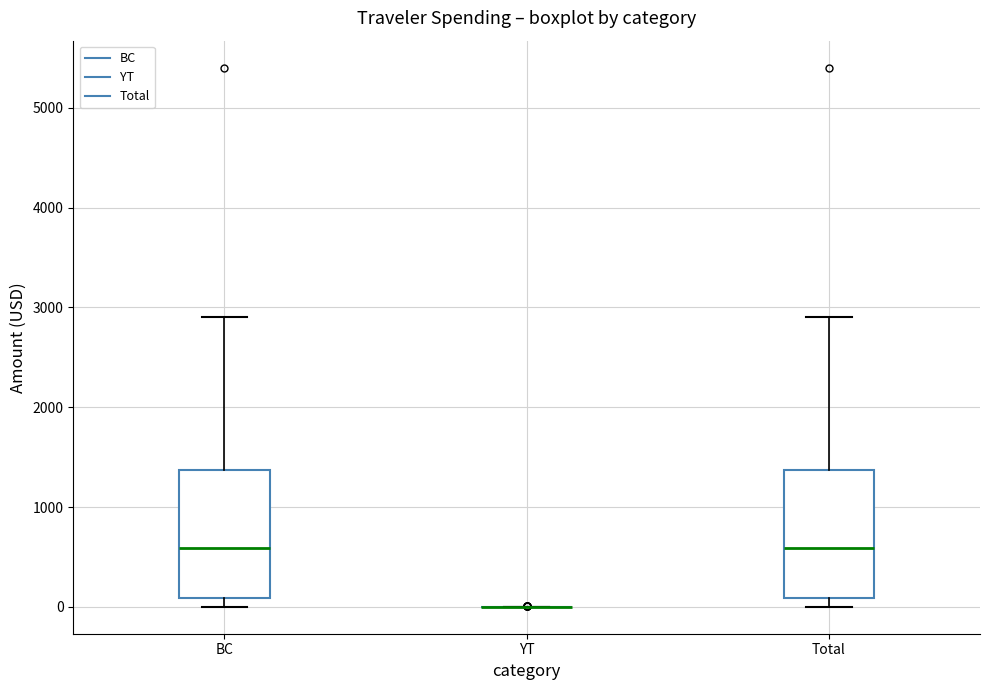

Where is the lower edge of the box for Total on the y-axis? The values are not printed on the chart, so give them approximately, as read against the axis.

100